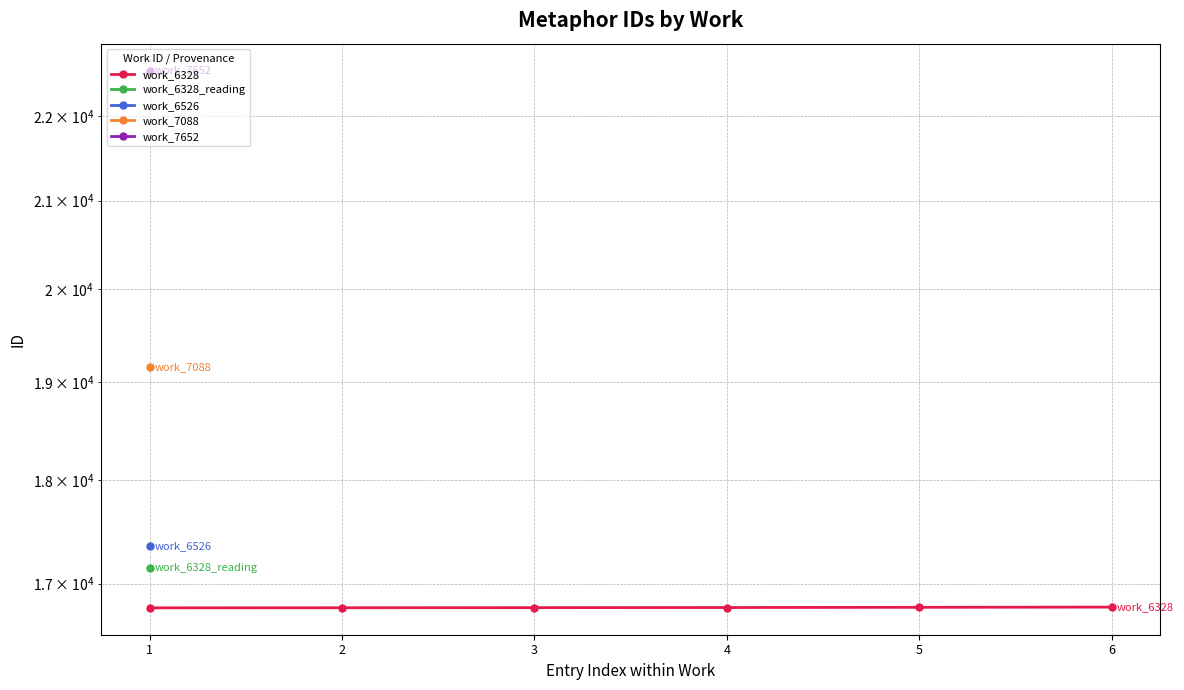

What is the difference between the values at 6 and 2?

6